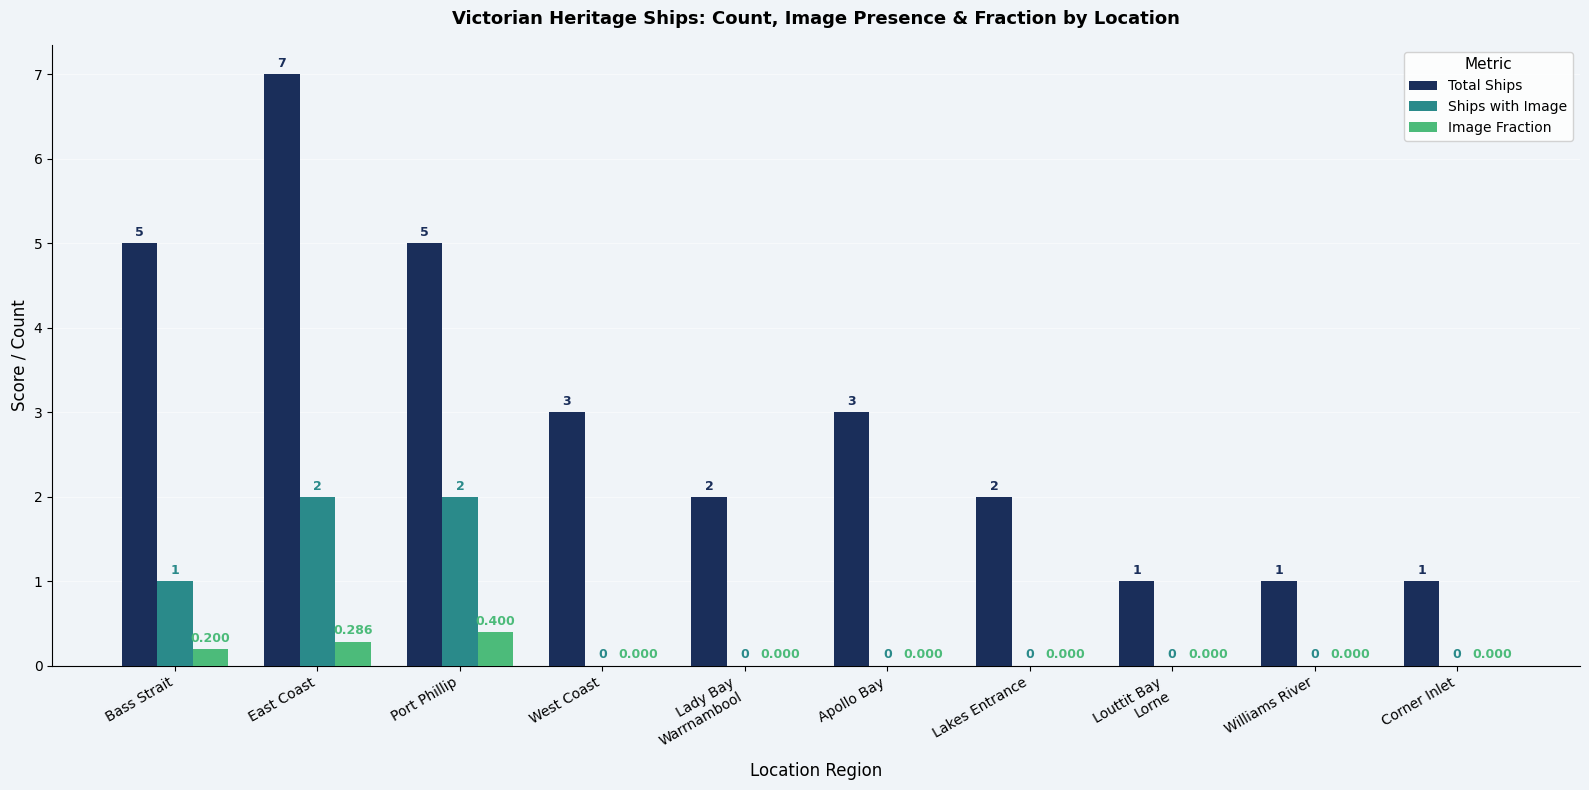

Which series changed the most between West Coast and Lakes Entrance?

Total Ships